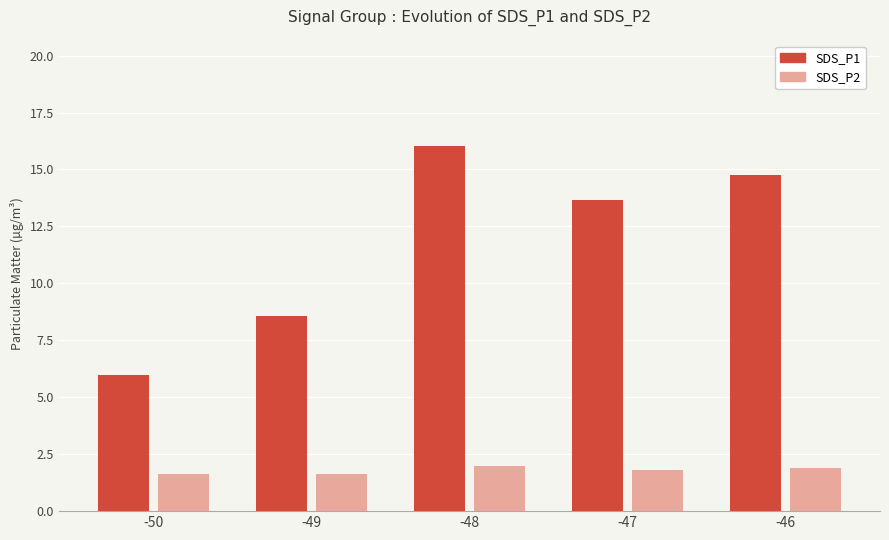

How many groups of bars are there?

5